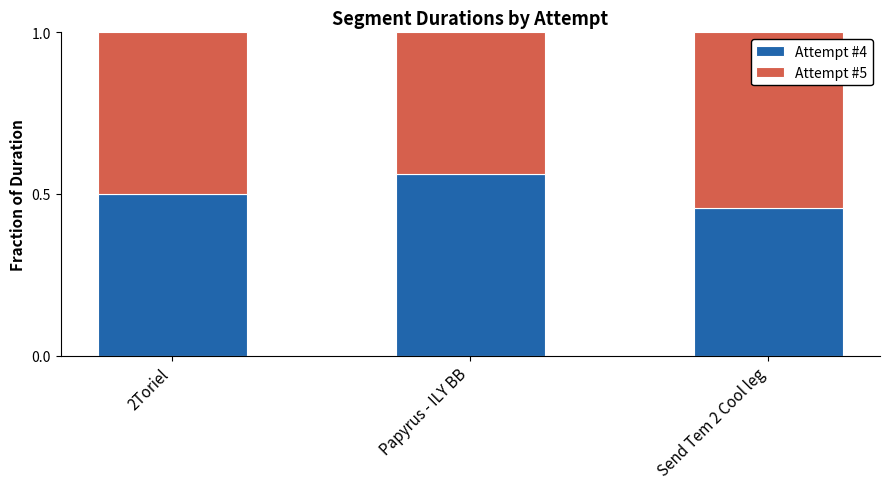

What are all the series names shown in the legend?

Attempt #4, Attempt #5